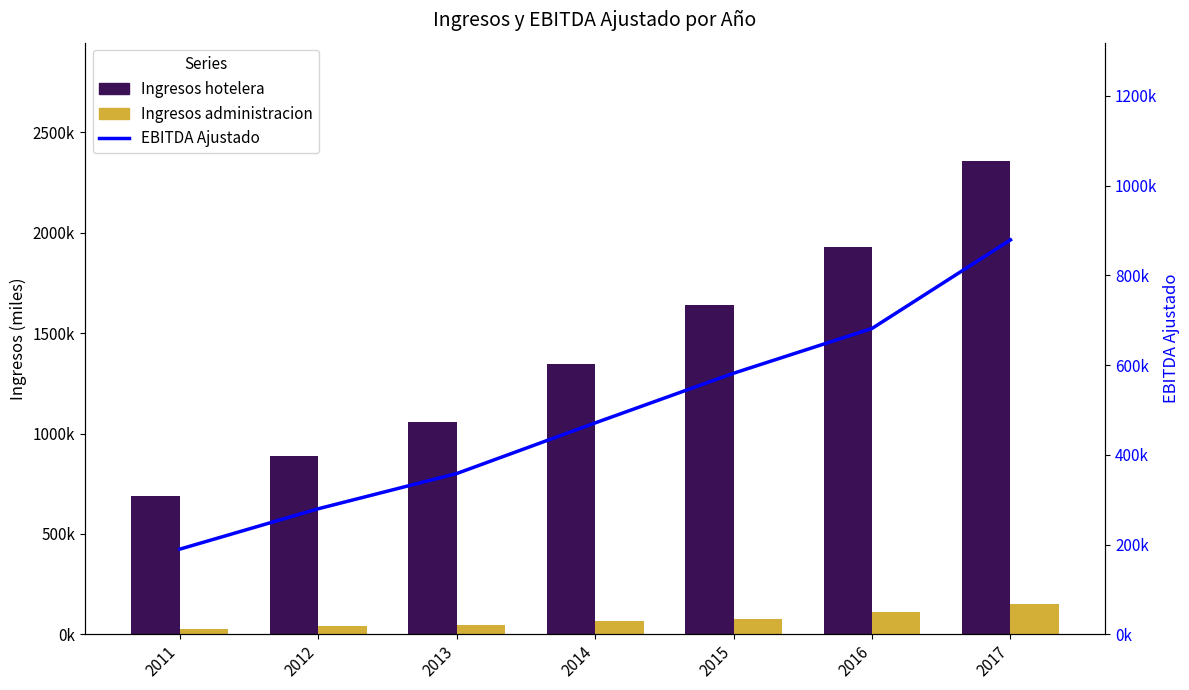

What is the minimum value shown in the chart?

28280.9